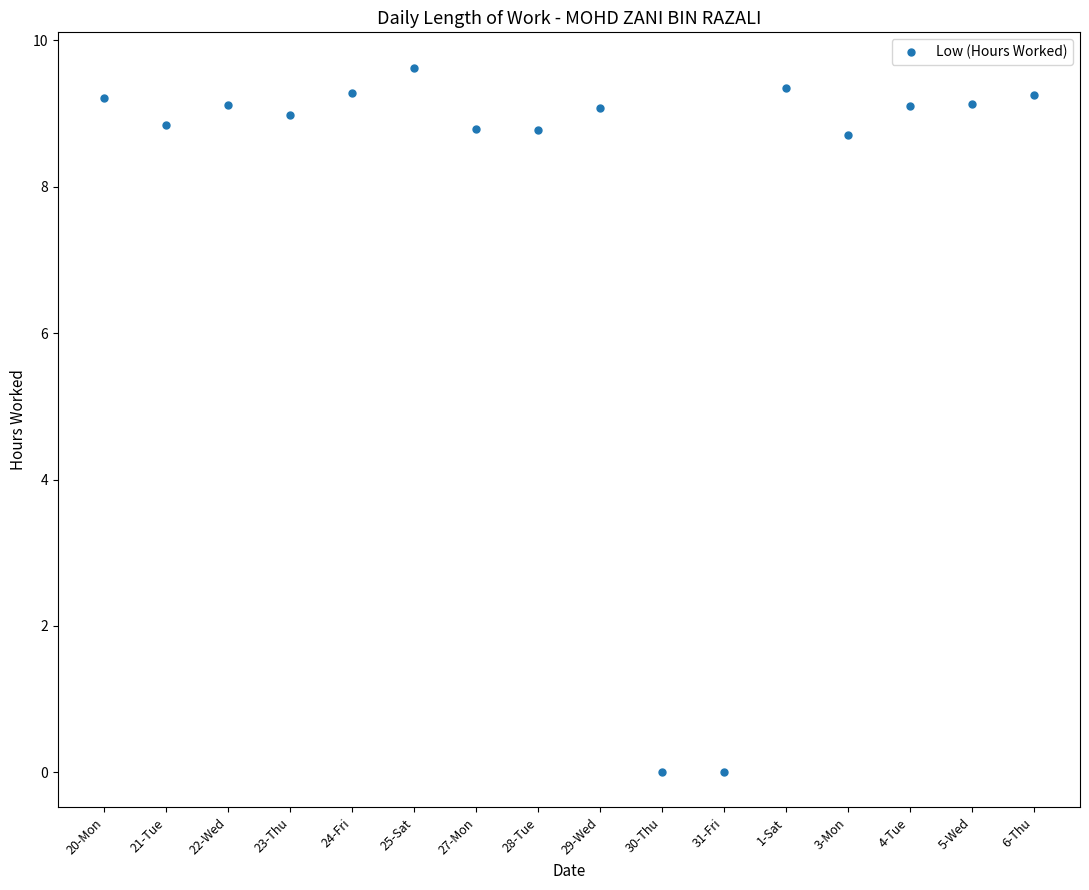

What is the label of the 2nd point from the left?

21-Tue